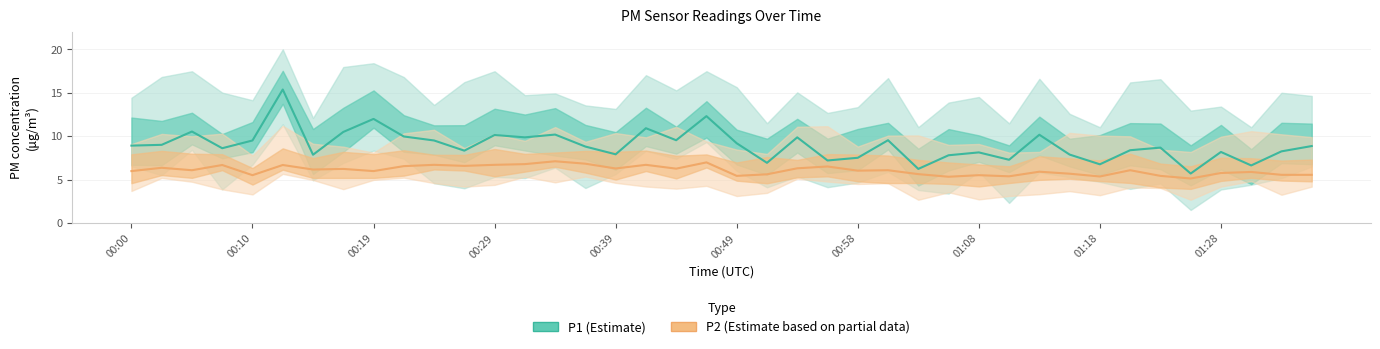

What is the approximate value of P2 (Estimate based on partial data) at 01:08?

5.5